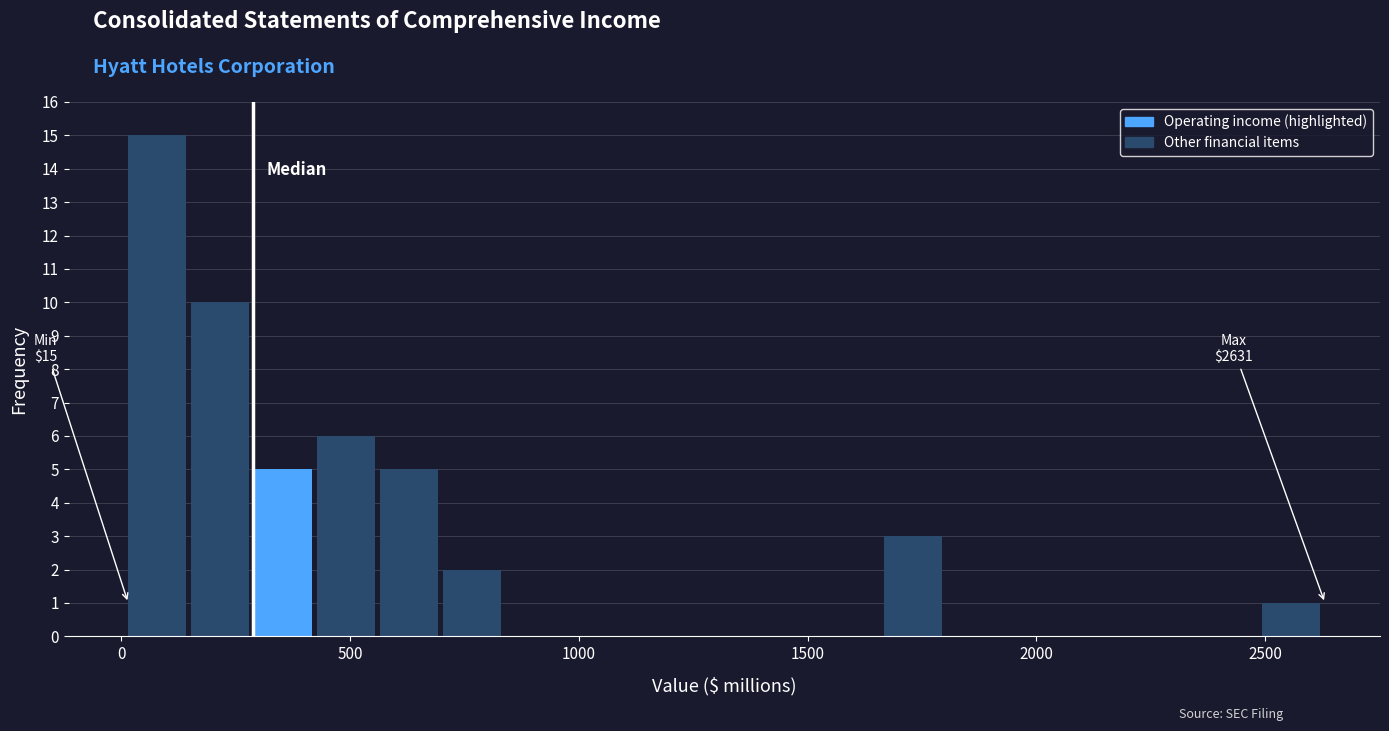

Read against the x-axis, roughly where is the centre of the tallest bar?

100